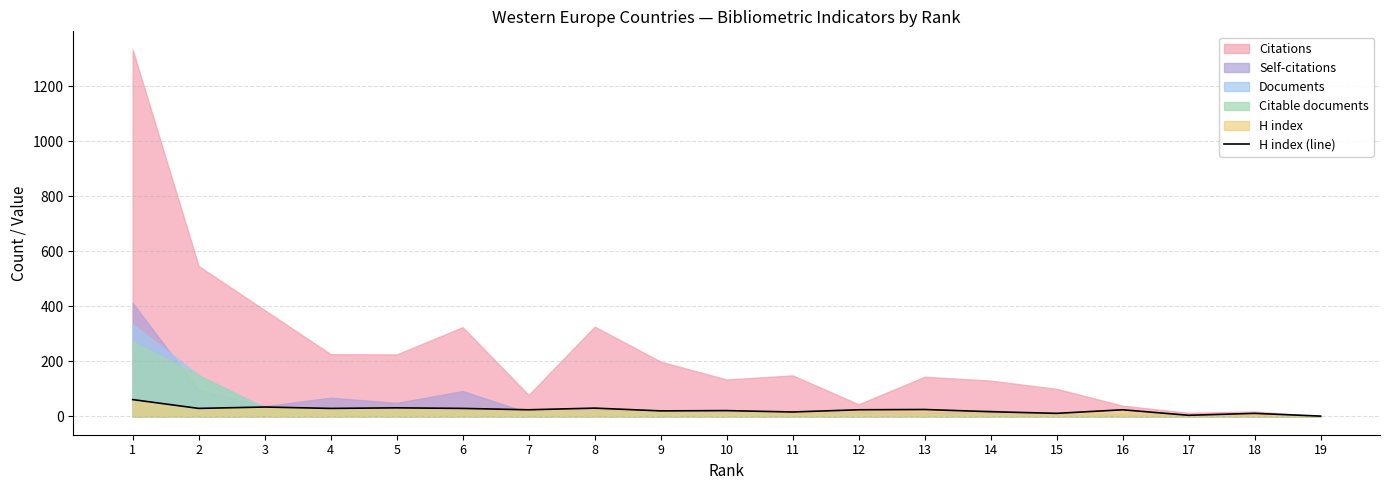

Reading left to right, transcribe all the data shown in this chart.

61	29	34	29	31	29	24	30	20	21	16	24	25	17	11	24	4	11	1